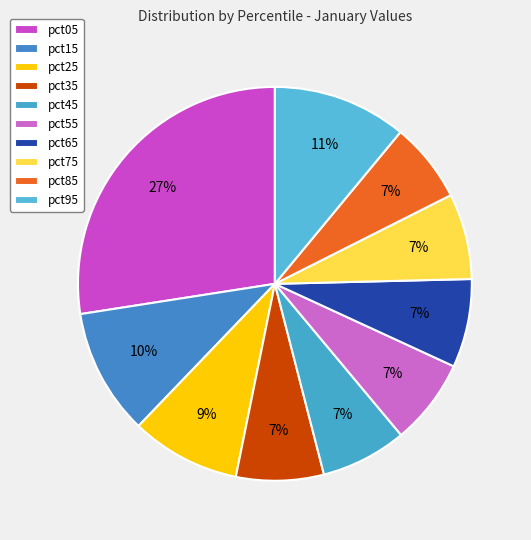

What is the change in value from pct25 to pct75?

-0.1